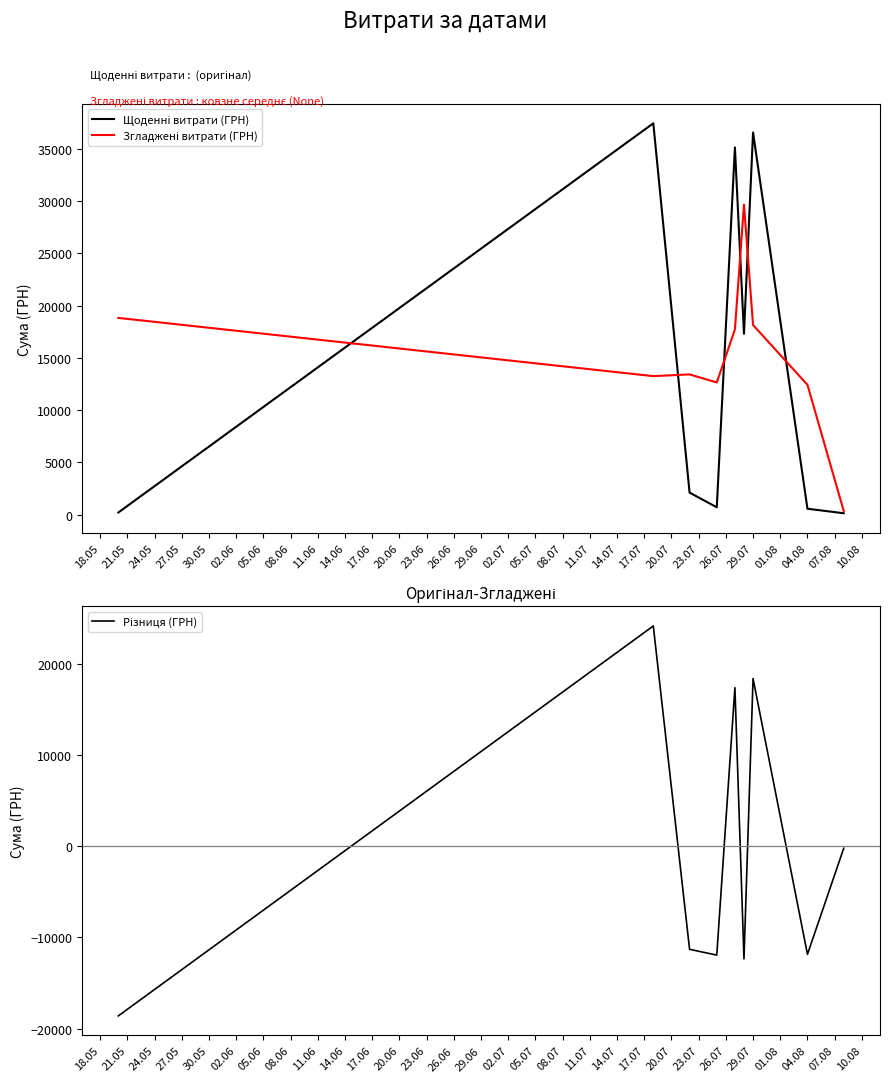

What is the smallest value displayed?

-18603.5